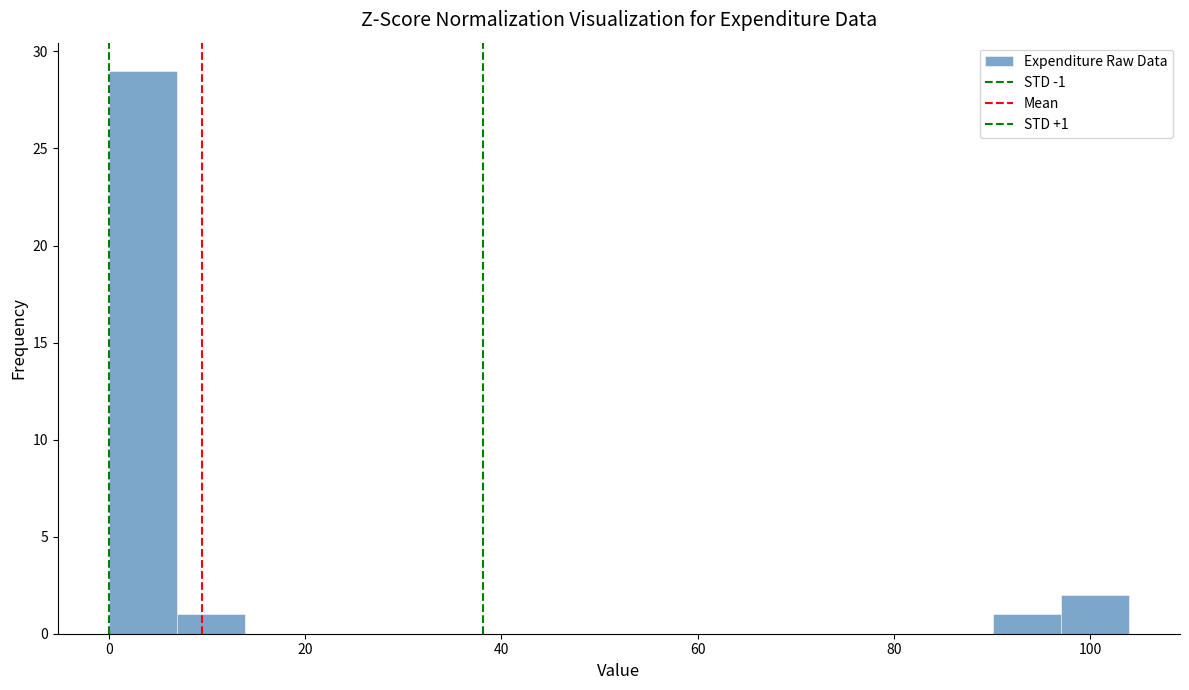

Around what value on the x-axis is the tallest bar? Give the approximate position of its centre, as read against the axis.

4